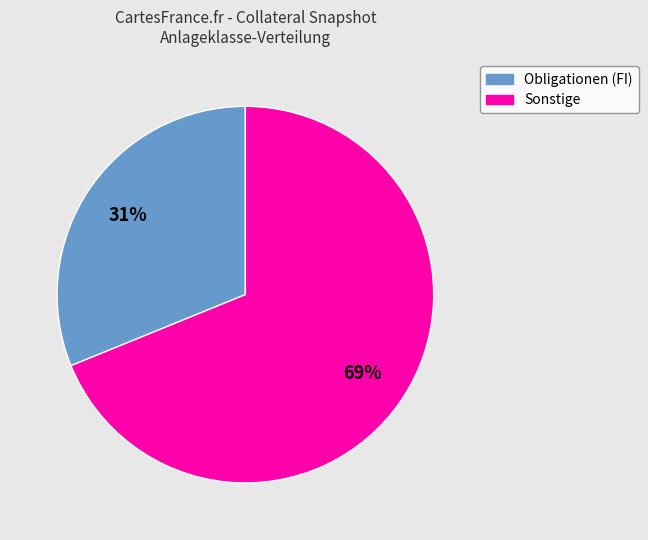

To the nearest percent, what is the difference between the largest and smallest slice percentages?

38%